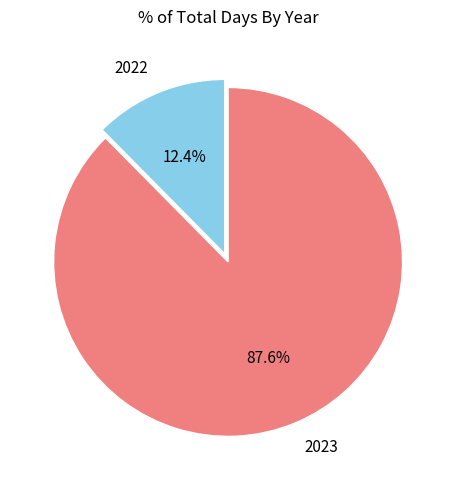

Rank the categories by value from lowest to highest.

2022, 2023